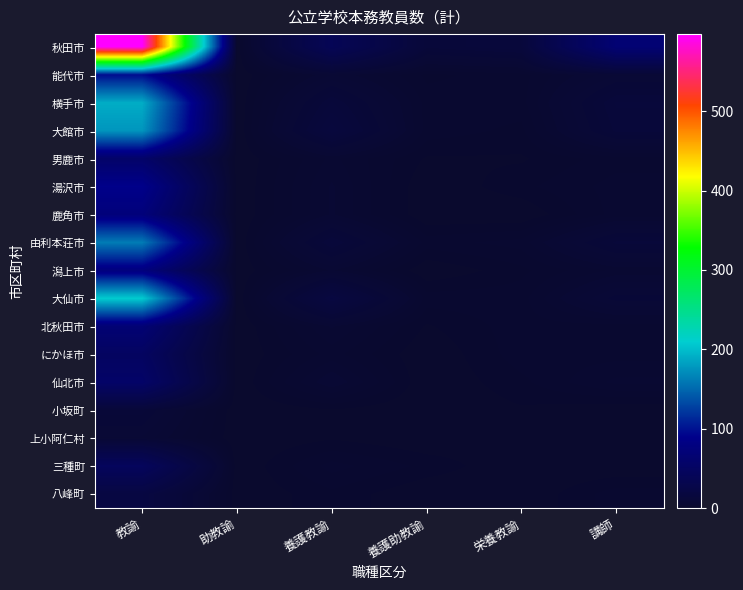

At which category is the sum across all series the highest?

教諭